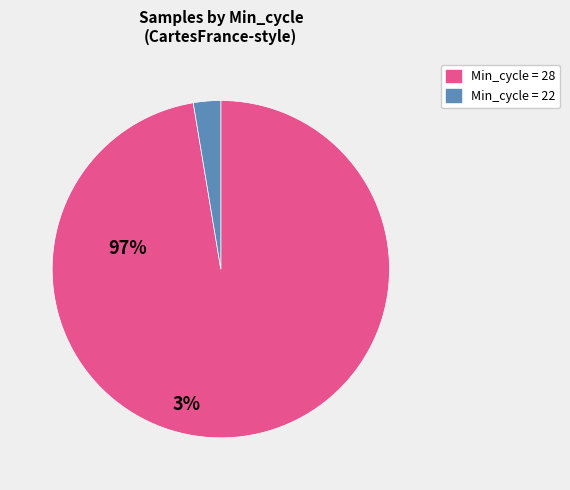

Do Min_cycle = 22 and Min_cycle = 28 together represent more than half of the pie?

Yes